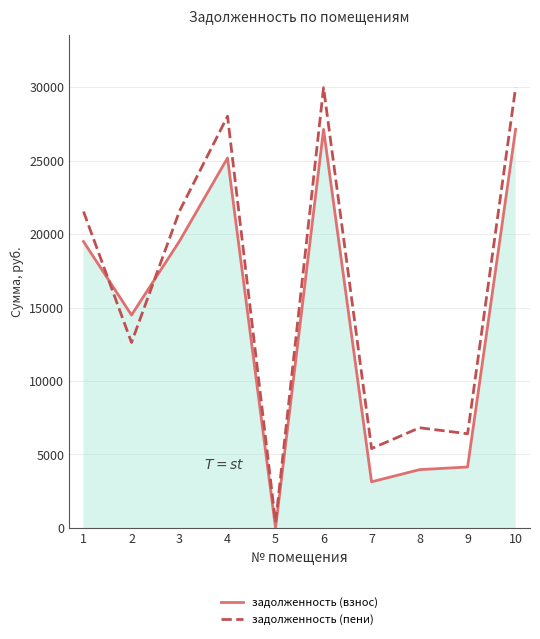

Which series has the widest spread of values?

задолженность (пени)